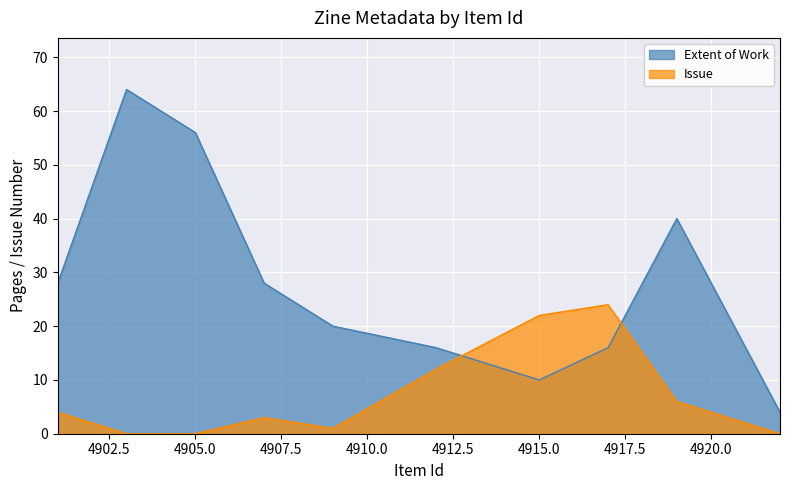

How many data points in Extent of Work are above 28?

3